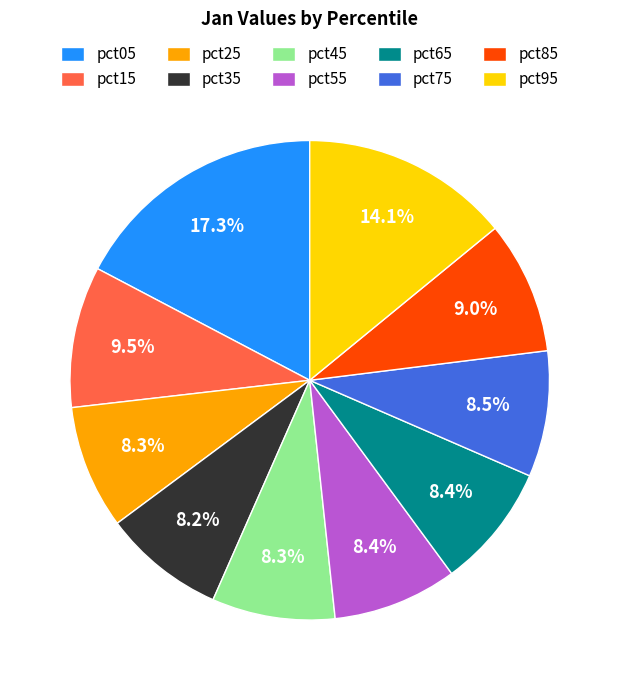

Count the number of slices in the pie.

10